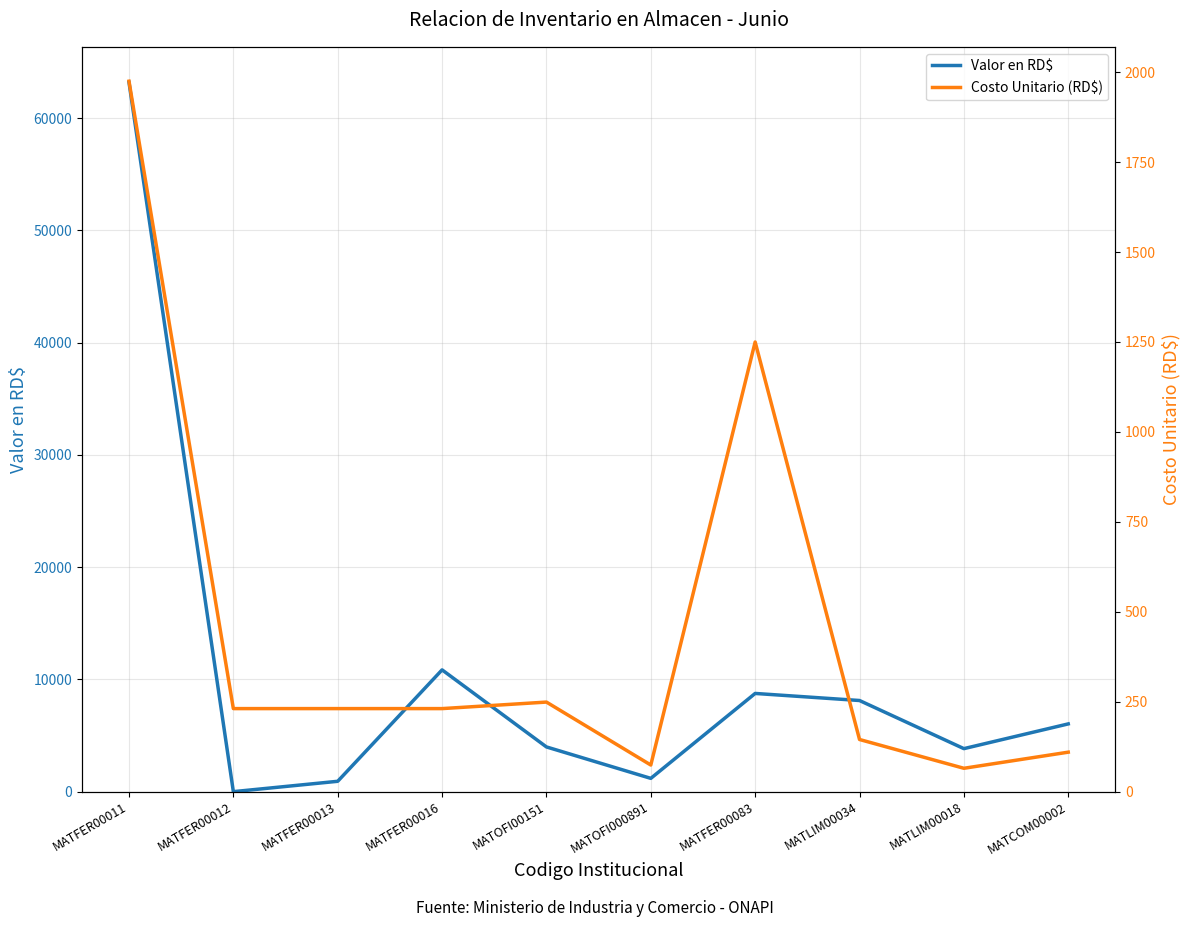

How many categories are shown in the chart?

10